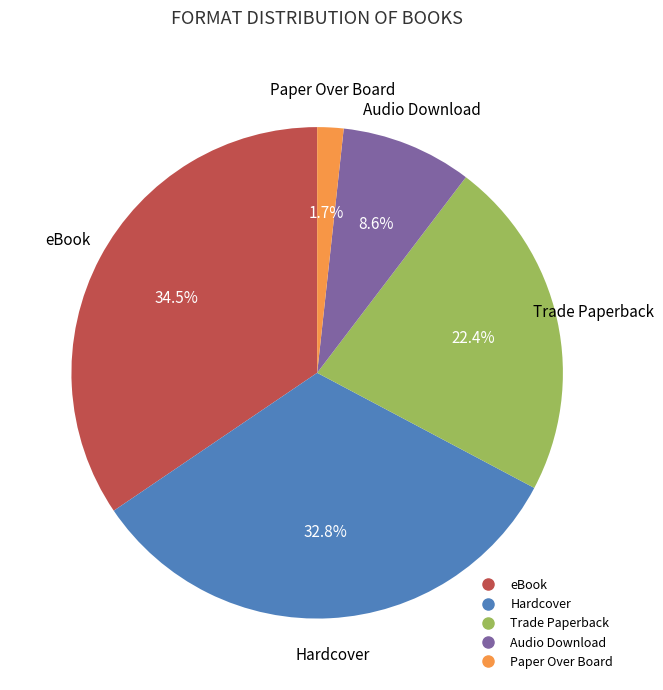

What is the ratio of the value at eBook to the value at Hardcover?

1.1